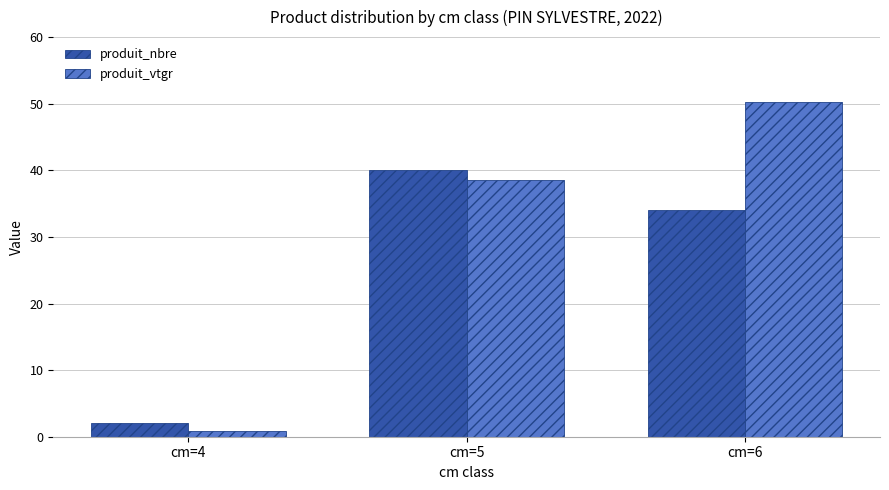

The value of produit_vtgr at cm=5 is 38.5. True or false?

True